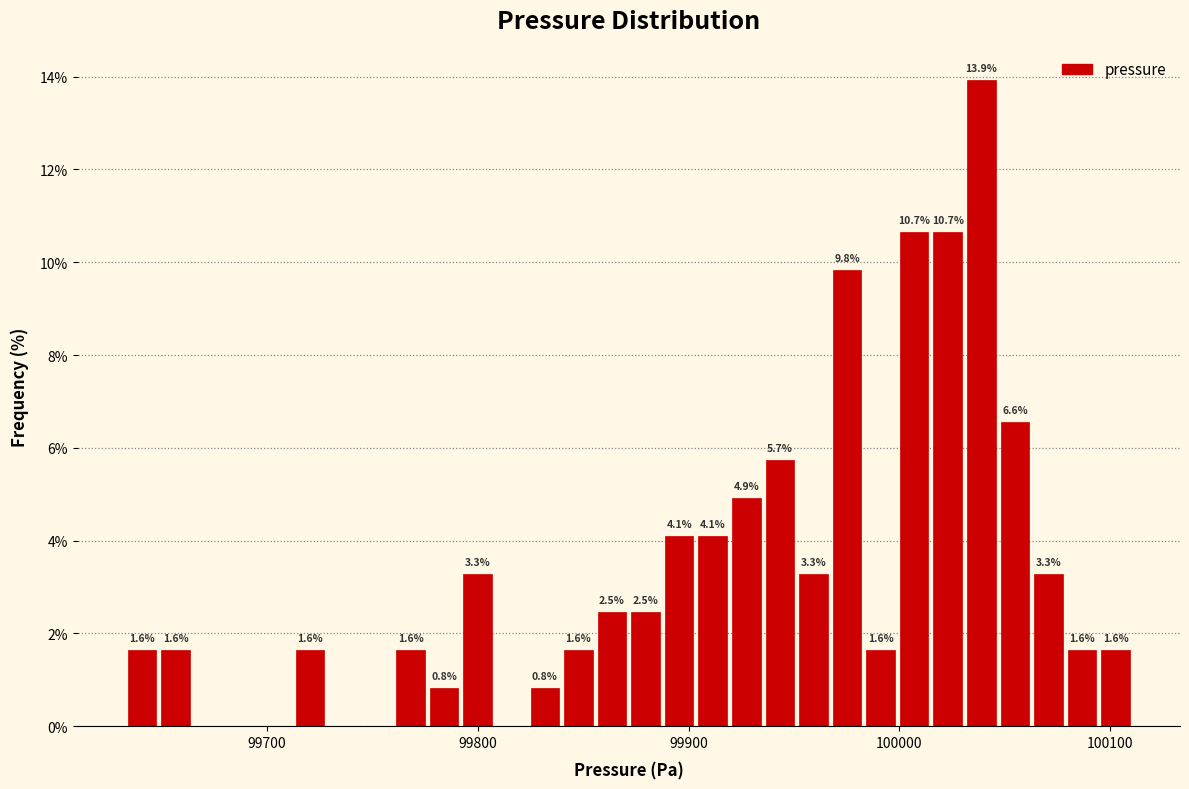

Around what value on the x-axis is the tallest bar? Give the approximate position of its centre, as read against the axis.

100040